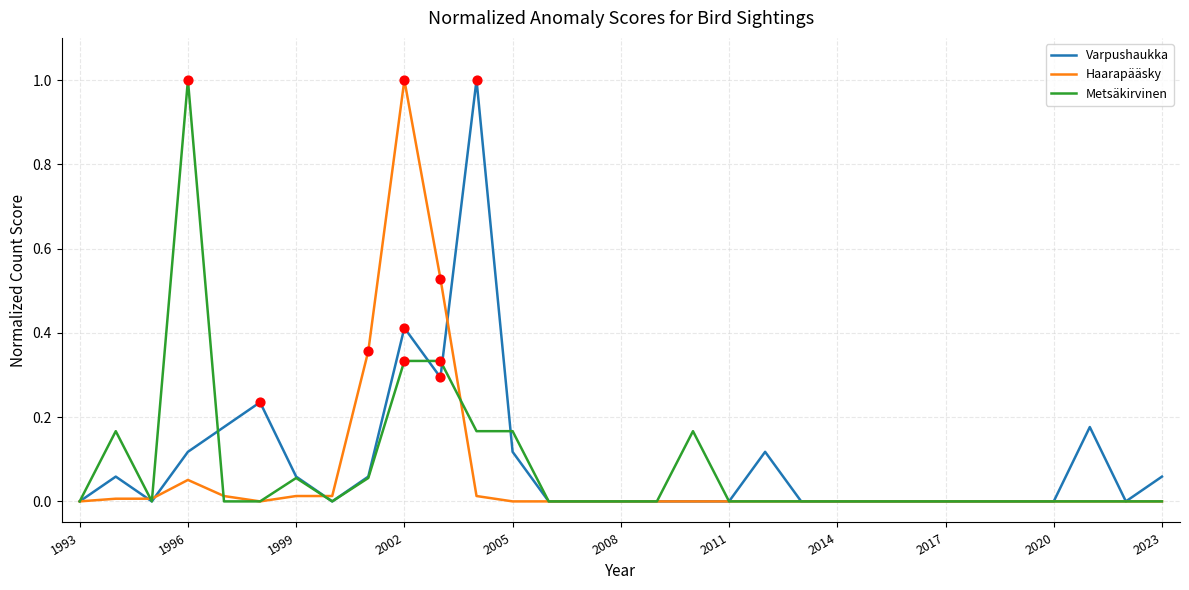

What are all the series names shown in the legend?

Varpushaukka, Haarapääsky, Metsäkirvinen